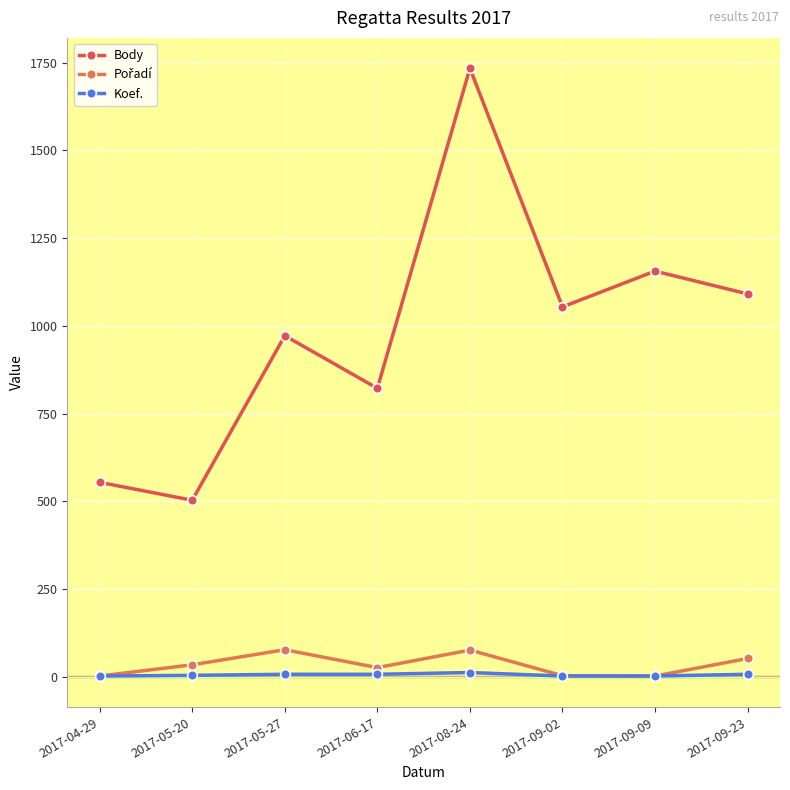

True or false: Pořadí and Body cross at least once.

False